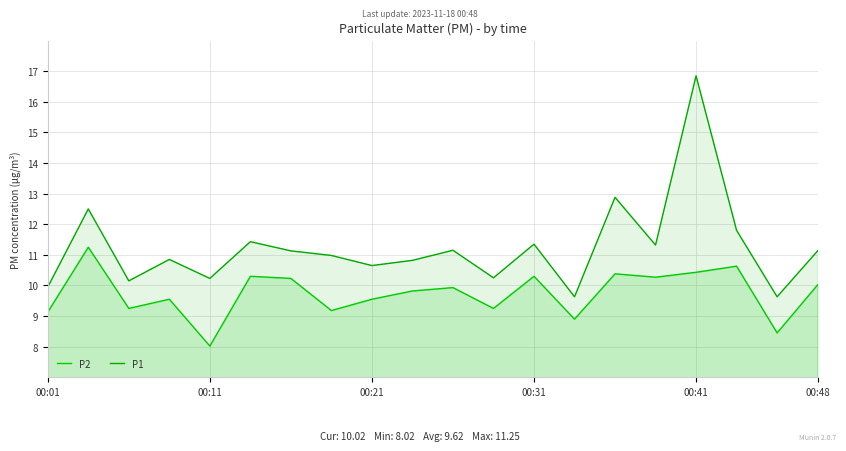

Which label corresponds to the smallest value in the chart?

00:11